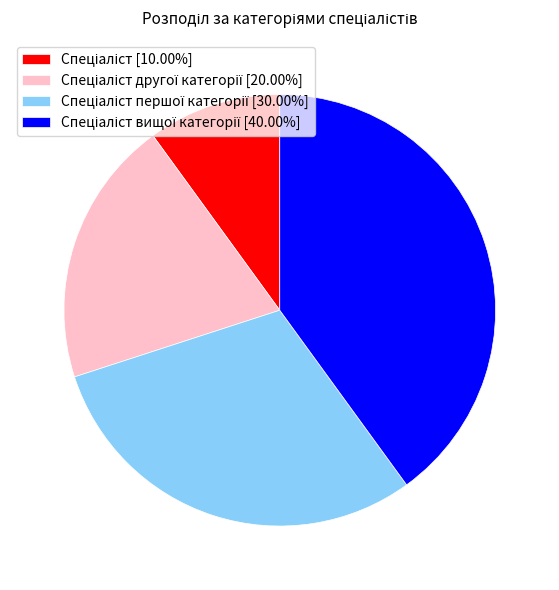

Is there a majority slice in this chart?

No